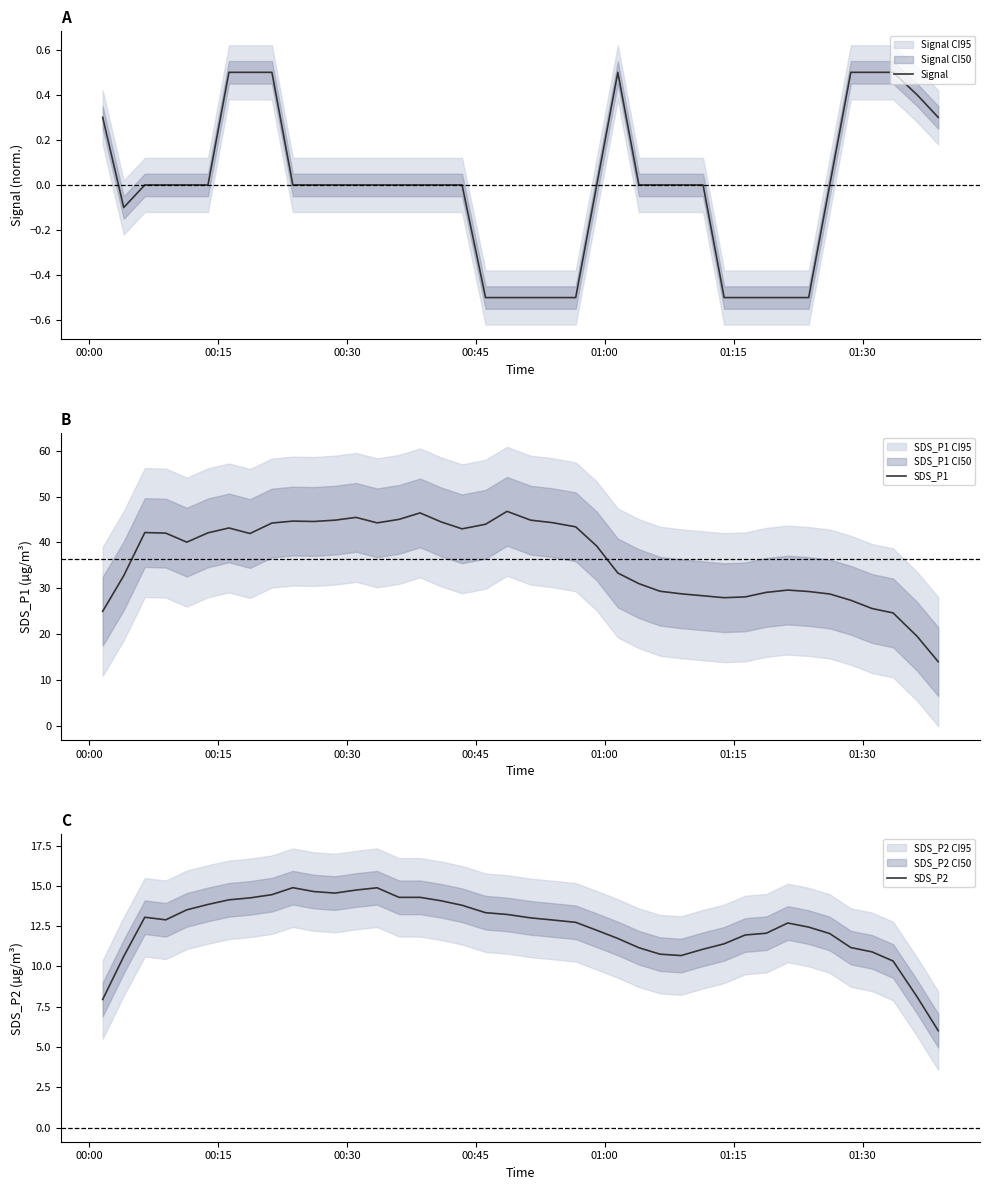

How many distinct data groups are displayed?

3